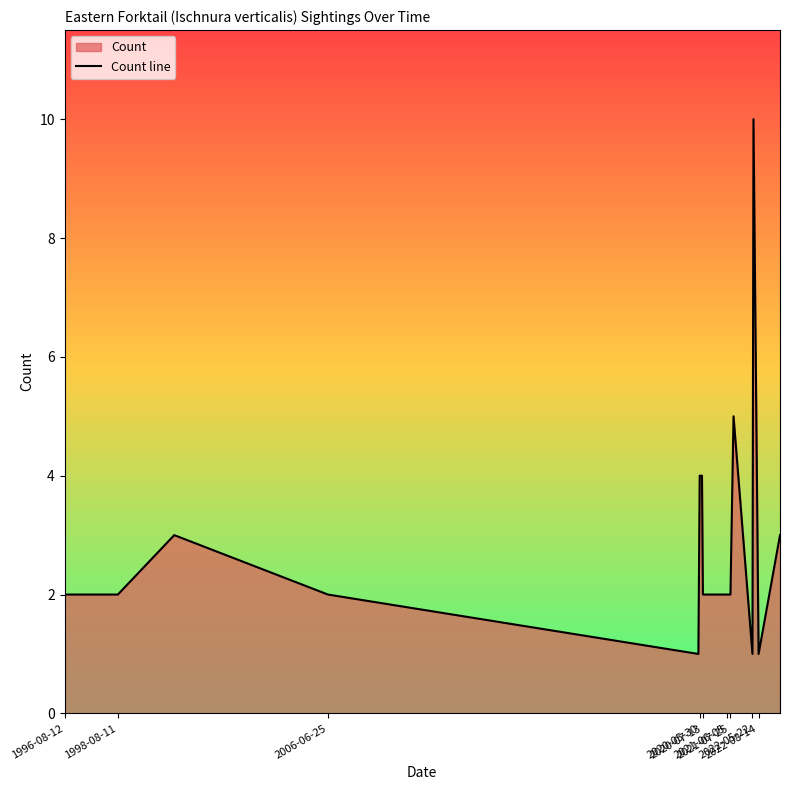

What is the difference between the maximum and minimum values?

9